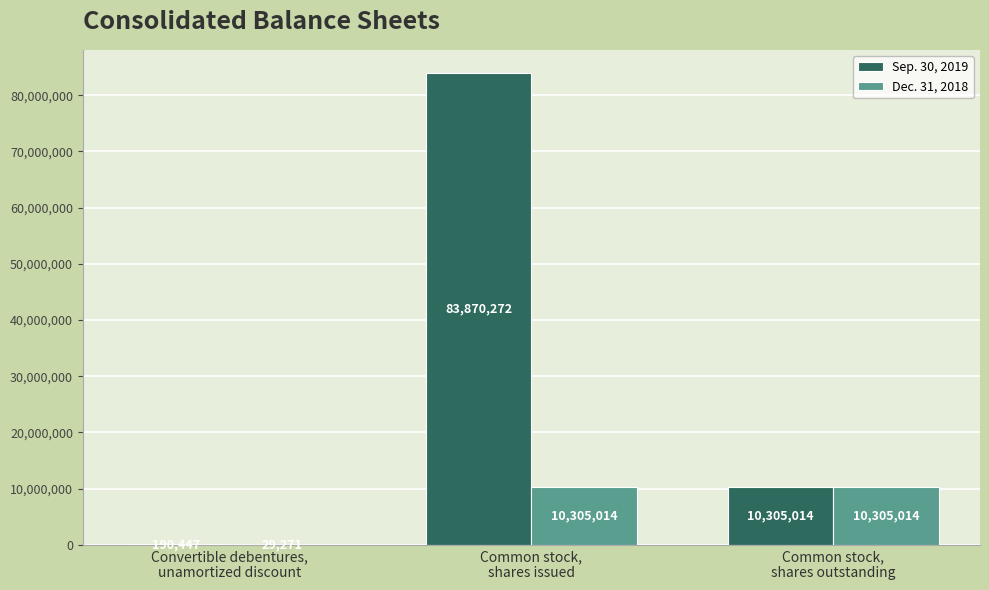

What is the sum of the Dec. 31, 2018 values at Common stock,
shares outstanding and Convertible debentures,
unamortized discount?

10334285